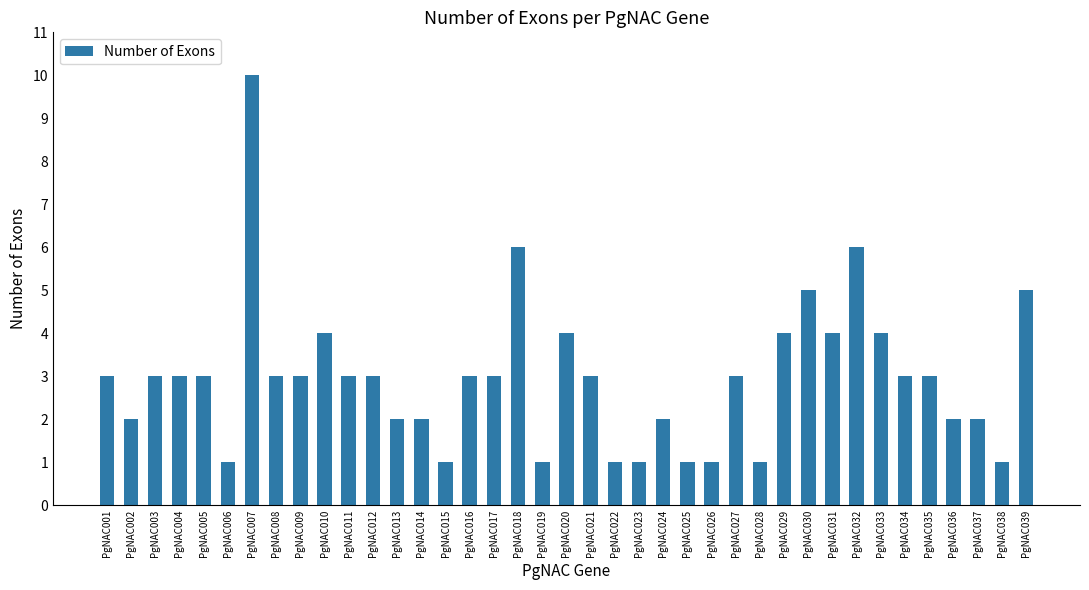

Reading left to right, transcribe all the data shown in this chart.

PgNAC001=3	PgNAC002=2	PgNAC003=3	PgNAC004=3	PgNAC005=3	PgNAC006=1	PgNAC007=10	PgNAC008=3	PgNAC009=3	PgNAC010=4	PgNAC011=3	PgNAC012=3	PgNAC013=2	PgNAC014=2	PgNAC015=1	PgNAC016=3	PgNAC017=3	PgNAC018=6	PgNAC019=1	PgNAC020=4	PgNAC021=3	PgNAC022=1	PgNAC023=1	PgNAC024=2	PgNAC025=1	PgNAC026=1	PgNAC027=3	PgNAC028=1	PgNAC029=4	PgNAC030=5	PgNAC031=4	PgNAC032=6	PgNAC033=4	PgNAC034=3	PgNAC035=3	PgNAC036=2	PgNAC037=2	PgNAC038=1	PgNAC039=5